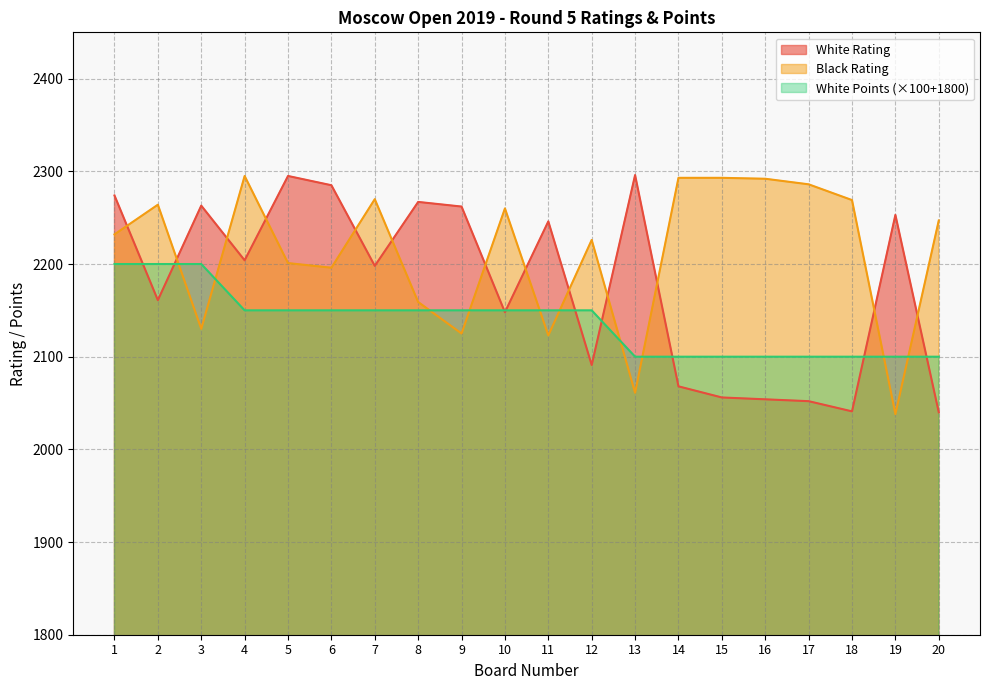

Between 9 and 7, which is larger?

9